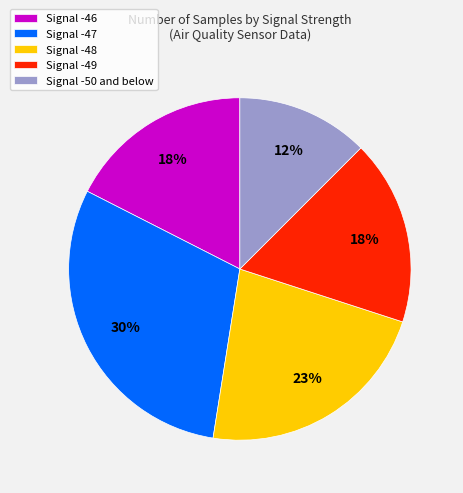

To the nearest percent, what is the average slice percentage?

20%